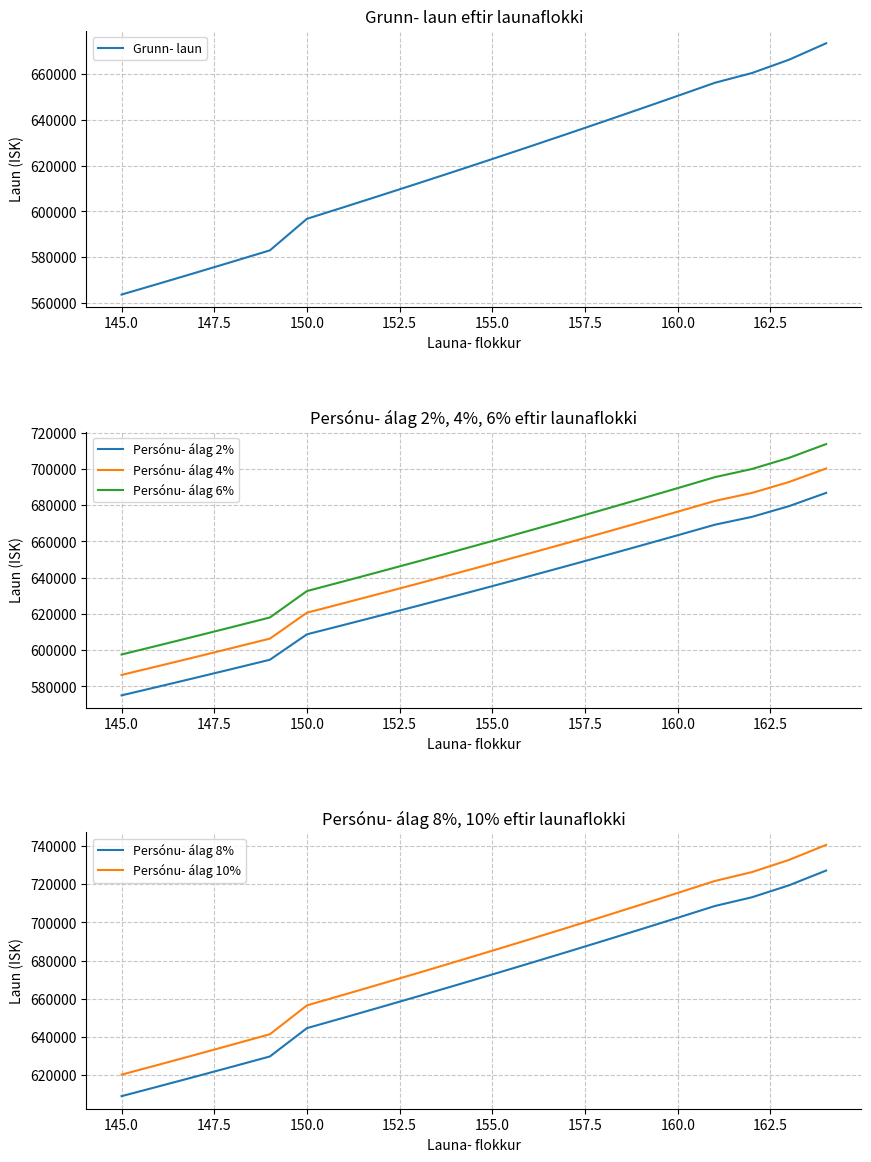

True or false: Persónu- álag 10% and Persónu- álag 6% cross at least once.

False